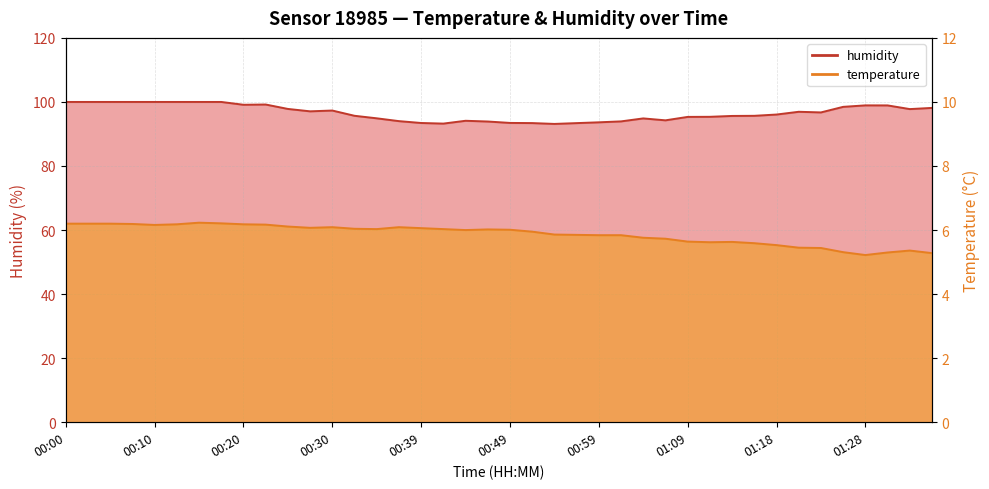

Is the value of temperature at 00:39 greater than the value of humidity at 00:47?

No